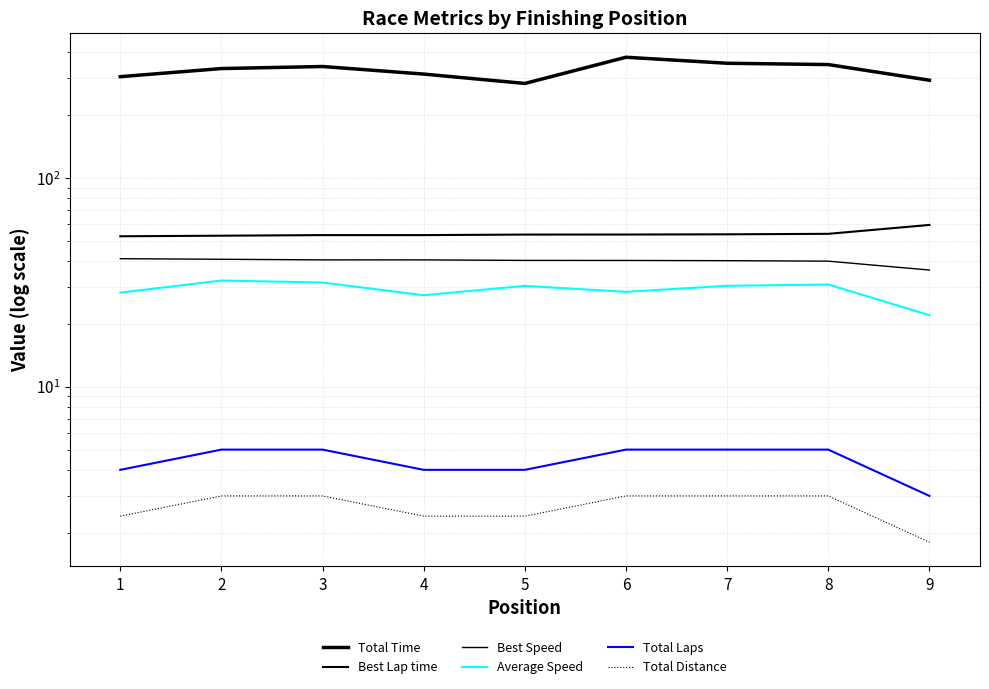

What is the difference between the Average Speed values at 9 and 1?

6.2